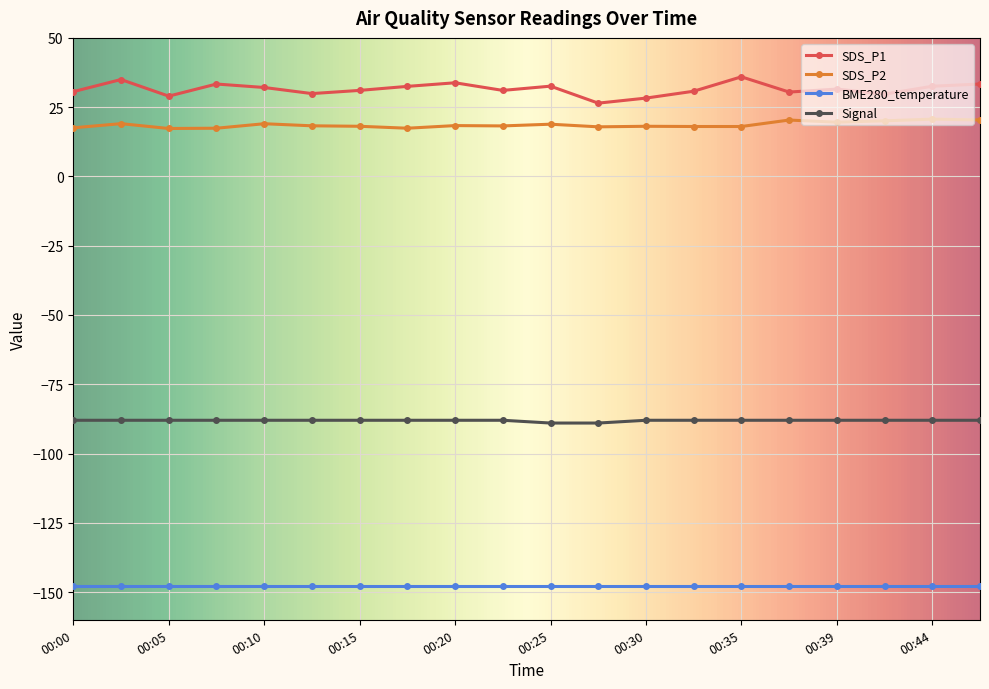

True or false: SDS_P2 has more than 1 points higher than both neighbors.

True